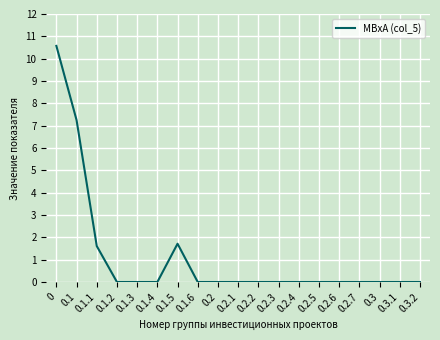

Which has a higher value, 0.2.6 or 0.1.1?

0.1.1